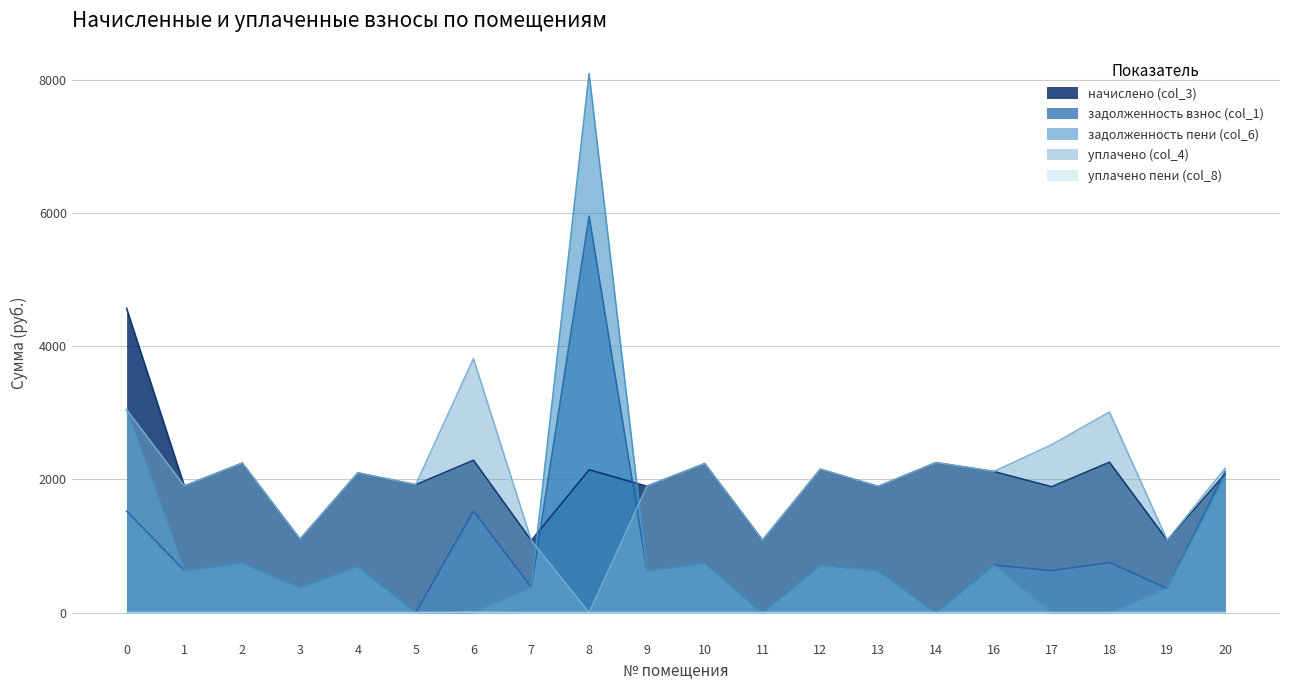

Does the chart have visible grid lines?

Yes